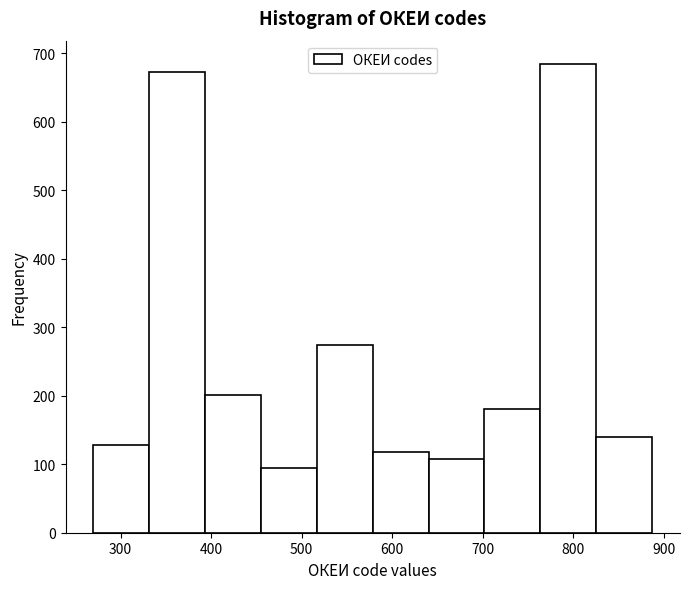

Reading left to right, transcribe this chart: for each bar, give the range it covers on the x-axis and its height. Neither the bar edges nor the heights are printed on the chart, so give them approximately, as read against the axes.

270 to 330: 130
330 to 390: 670
390 to 460: 200
460 to 520: 90
520 to 580: 270
580 to 640: 120
640 to 700: 110
700 to 760: 180
760 to 830: 680
830 to 890: 140